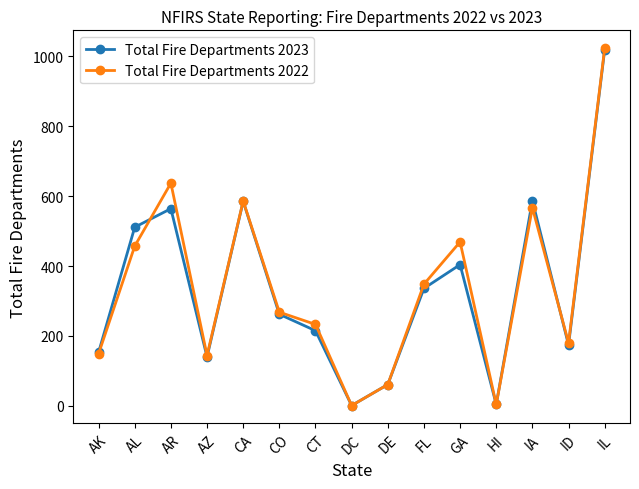

What value does the Total Fire Departments 2022 series have at AZ, to the nearest 100?

100